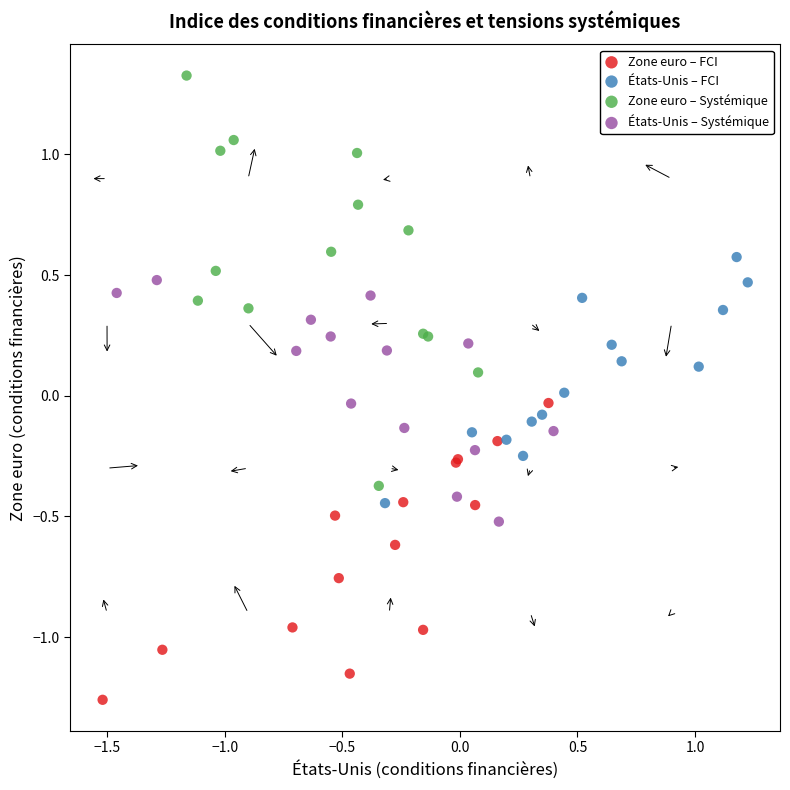

Which series reaches the minimum Y coordinate?

Zone euro – FCI